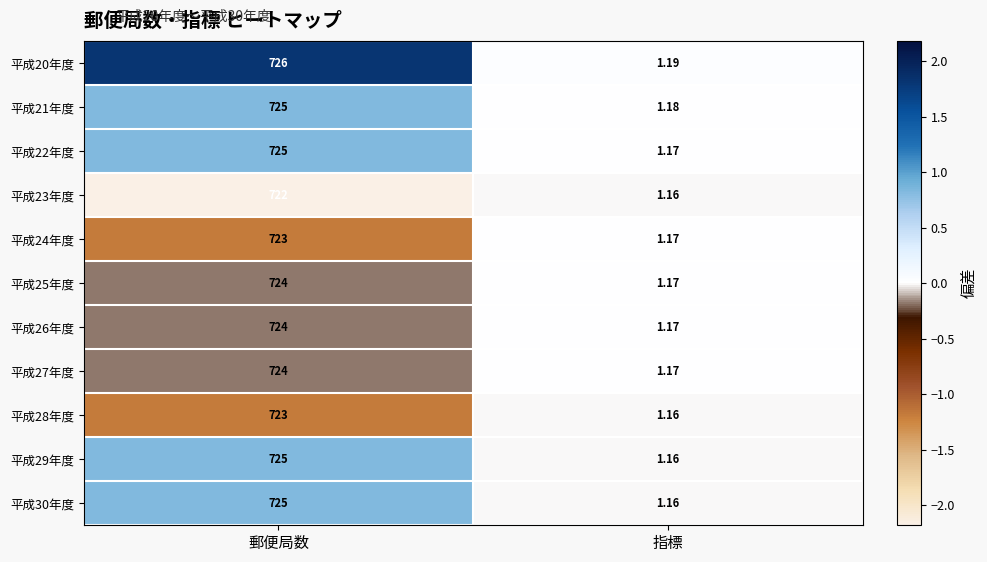

At which category does the chart reach its minimum across all series?

指標